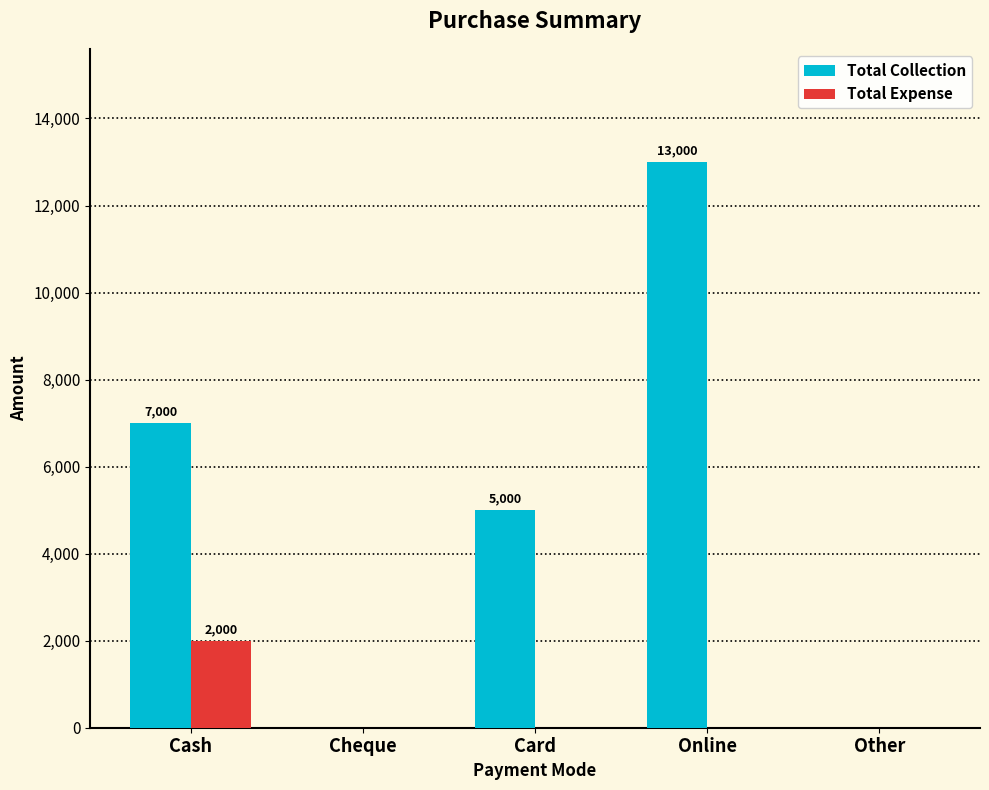

The Total Expense series shows 0 at Online. True or false?

True